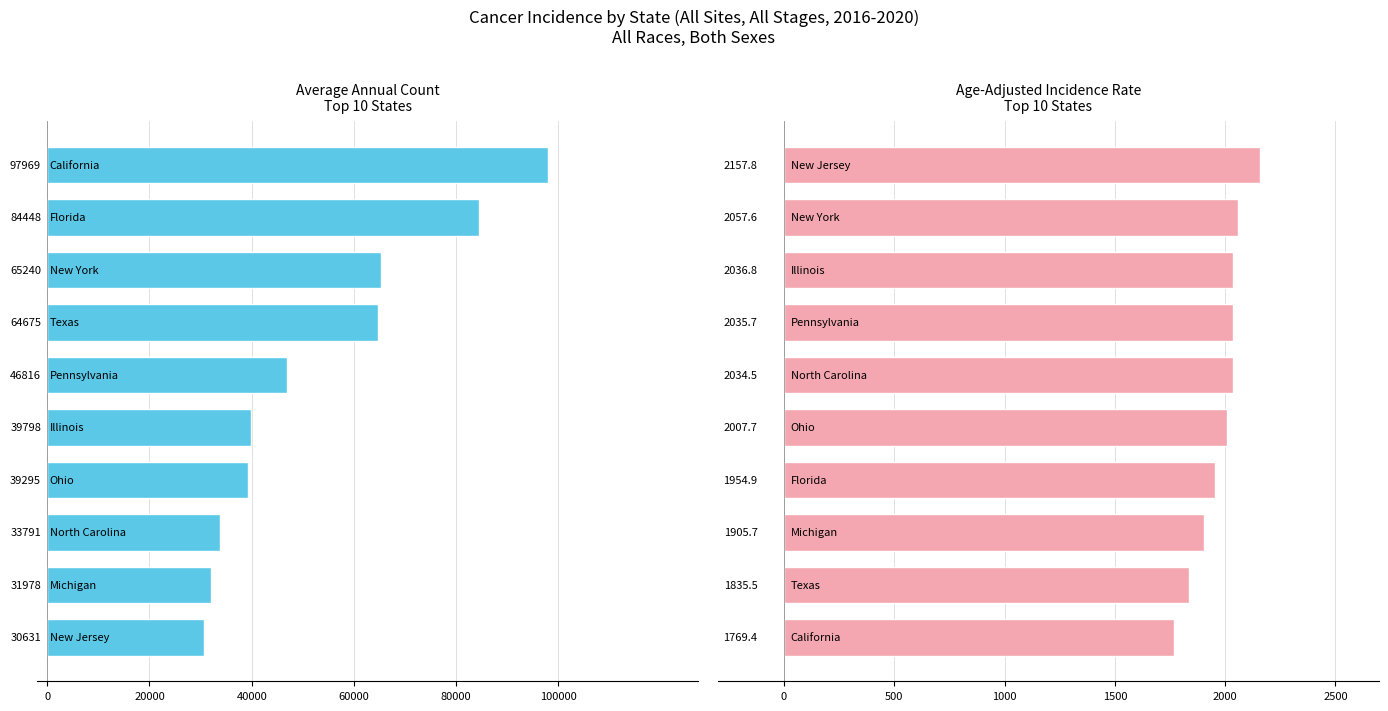

What is the highest value of the Age-Adjusted Incidence Rate series?

2157.8